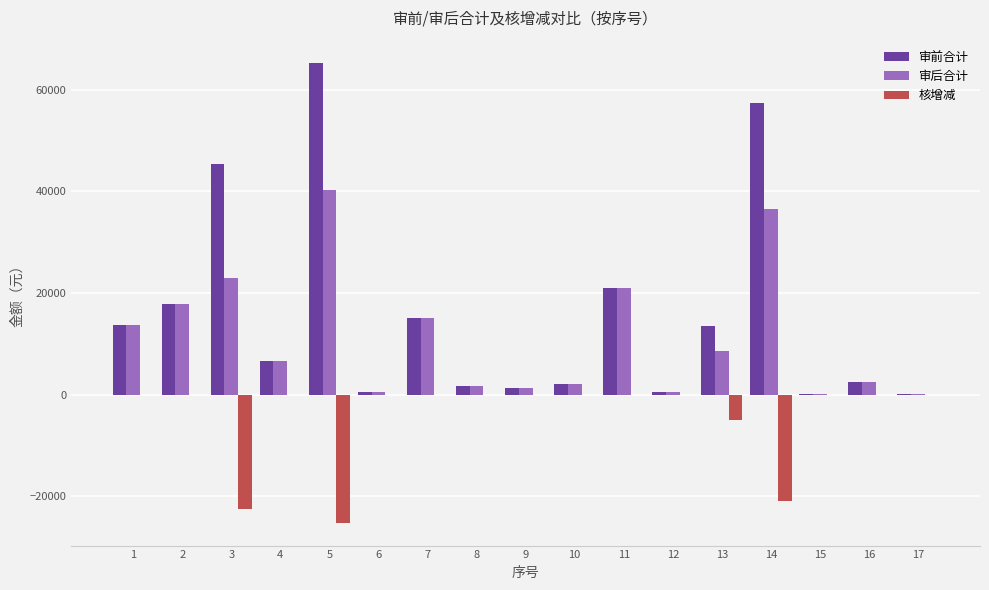

What value does the 审后合计 series have at 2?

17937.5